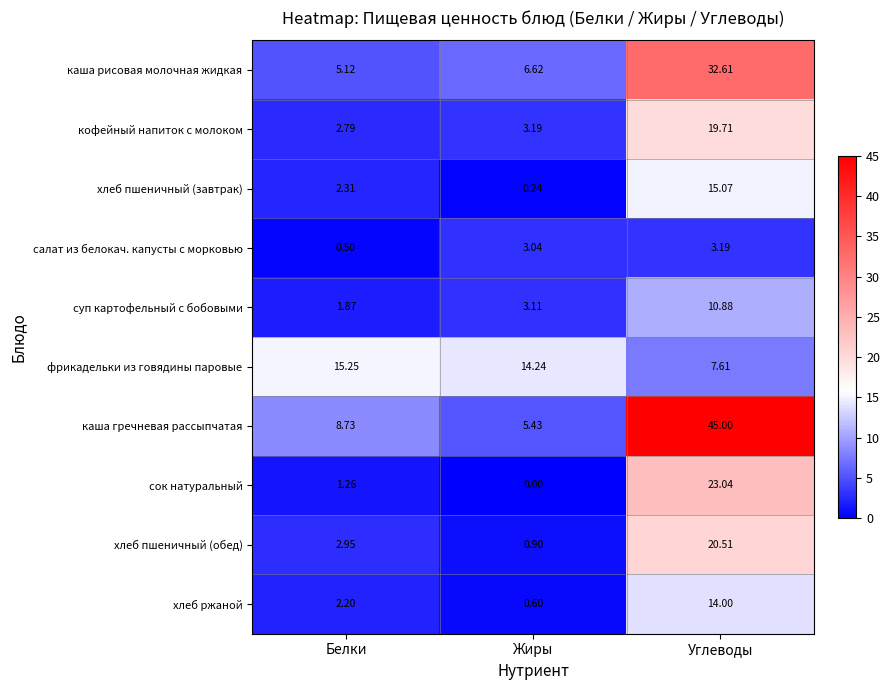

How many distinct data groups are displayed?

10